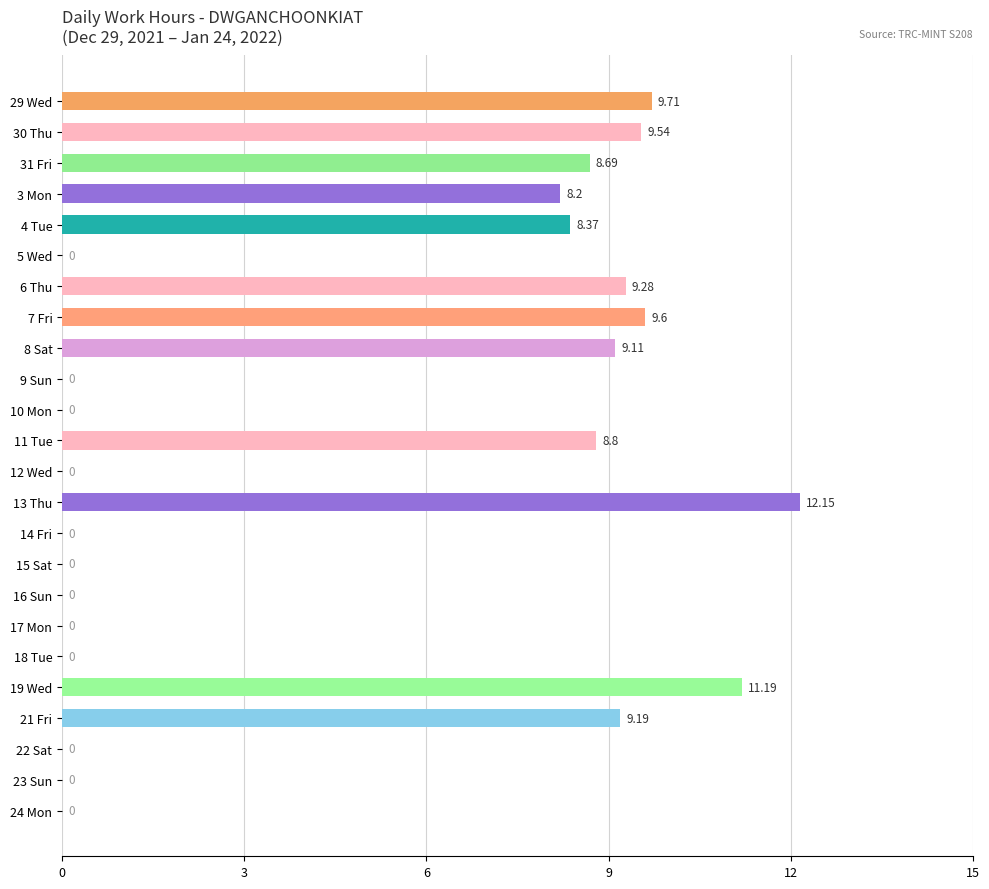

Which has a higher value, 13 Thu or 30 Thu?

13 Thu